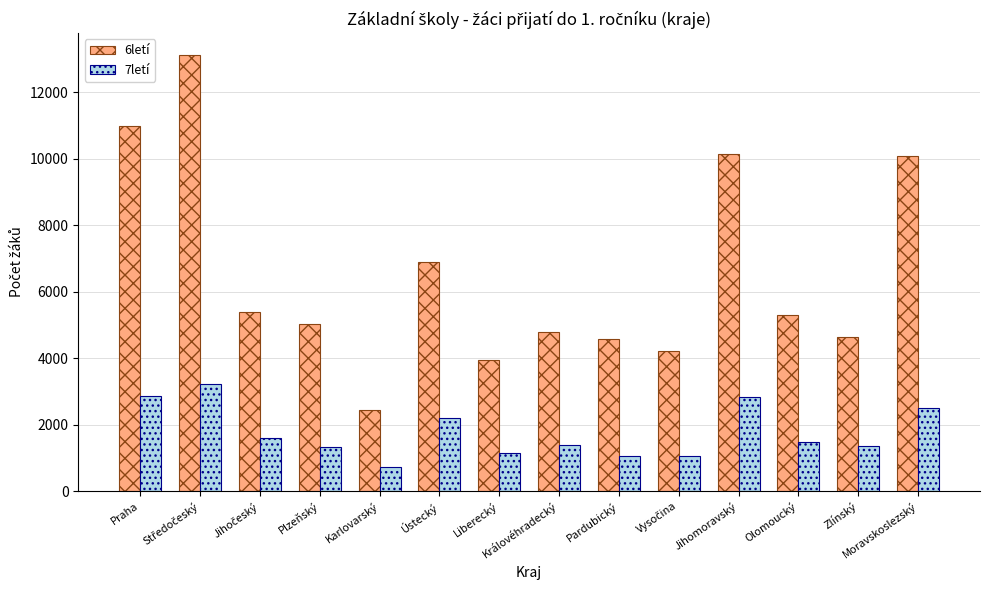

What is the smallest value displayed?

708